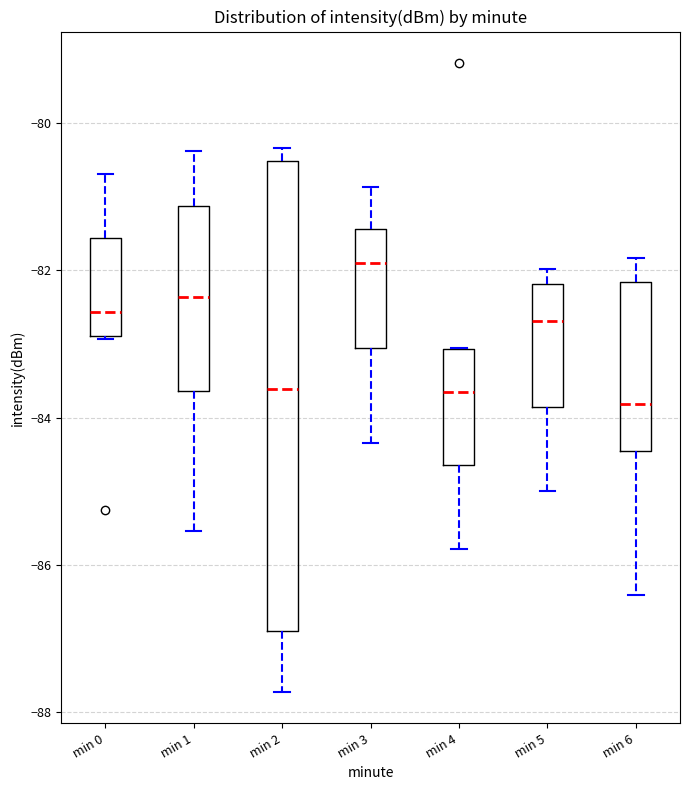

Reading left to right, transcribe this box plot: for each box, give where its median line is, the range the box spans, and where its two whiskers end, as read against the y-axis. The values are not printed on the chart, so give them approximately, as read against the axis.

min 0: median -82.6, box -82.8 to -81.6, whiskers -83.0 to -80.6
min 1: median -82.4, box -83.6 to -81.2, whiskers -85.6 to -80.4
min 2: median -83.6, box -86.8 to -80.6, whiskers -87.8 to -80.4
min 3: median -81.8, box -83.0 to -81.4, whiskers -84.4 to -80.8
min 4: median -83.6, box -84.6 to -83.0, whiskers -85.8 to -83.0
min 5: median -82.6, box -83.8 to -82.2, whiskers -85.0 to -82.0
min 6: median -83.8, box -84.4 to -82.2, whiskers -86.4 to -81.8